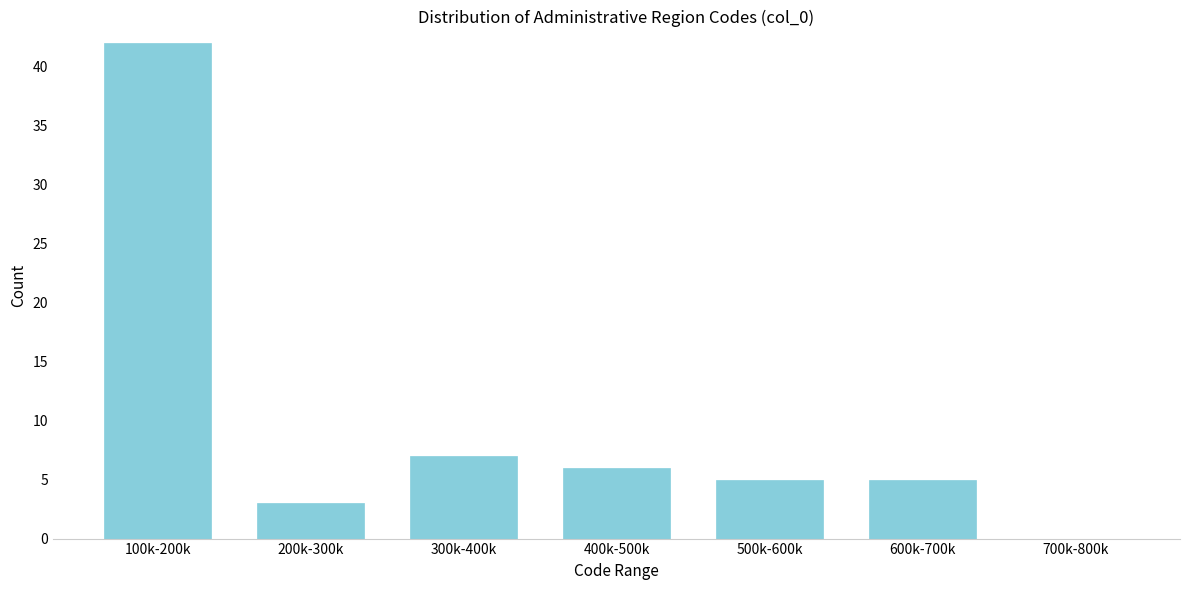

Reading left to right, transcribe all the data shown in this chart.

100k-200k=42	200k-300k=3	300k-400k=7	400k-500k=6	500k-600k=5	600k-700k=5	700k-800k=0